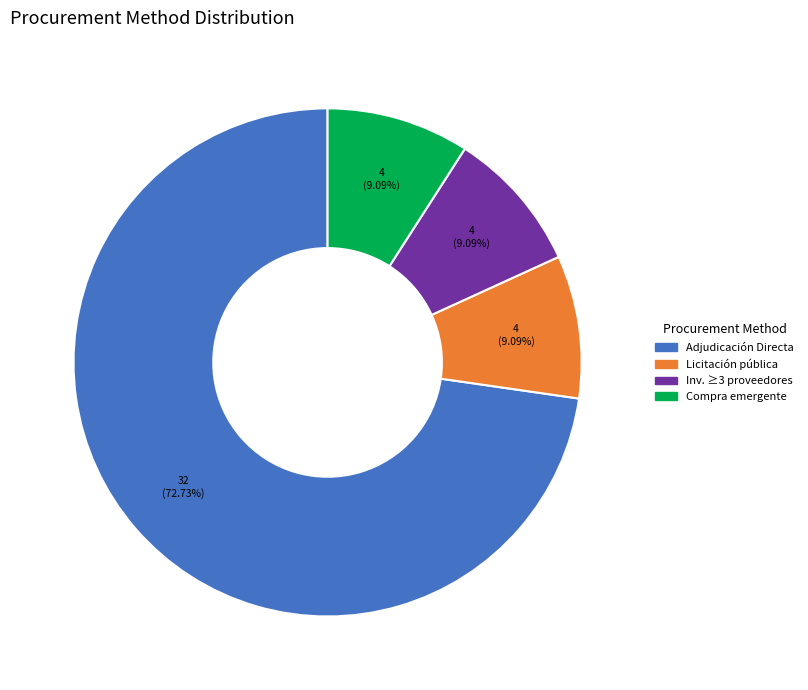

True or false: Licitación pública accounts for 9% of the total.

True